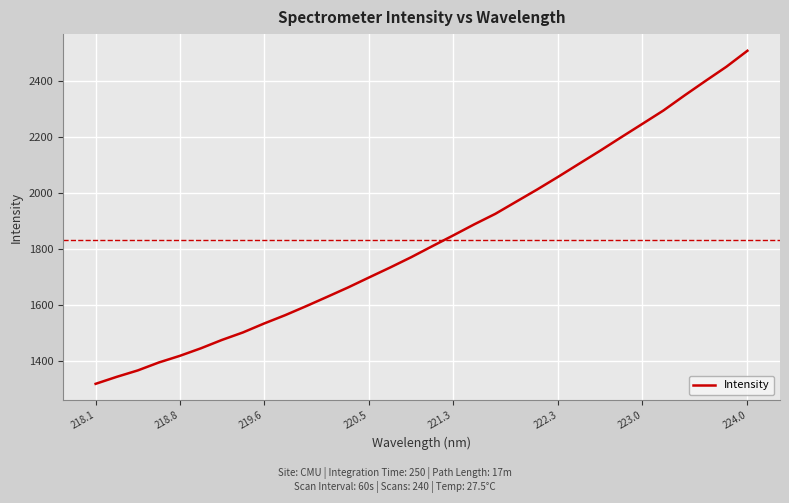

What is the difference between the maximum and minimum values?

1187.5